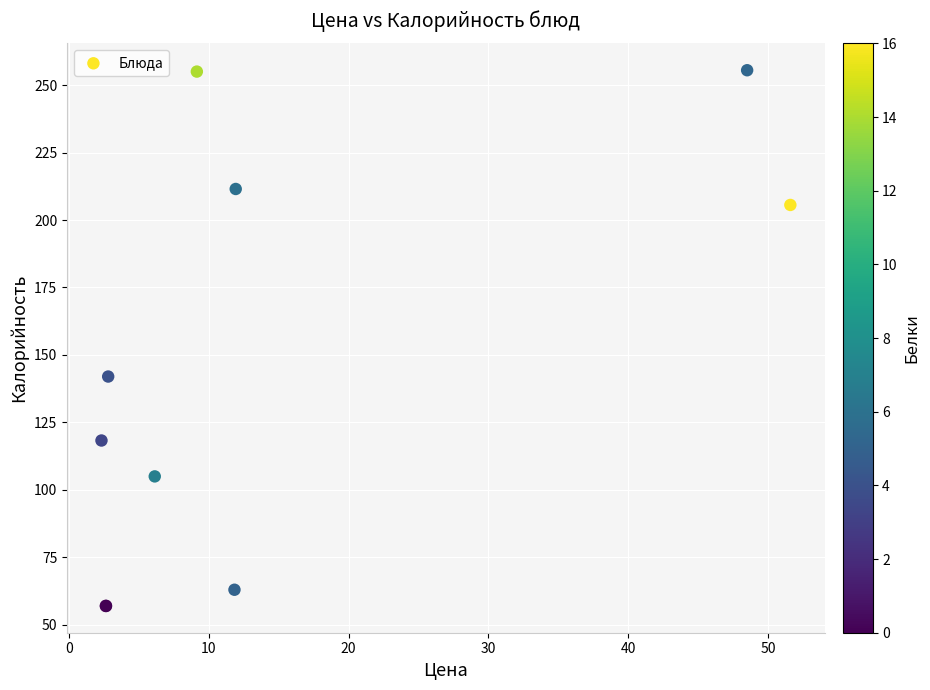

What Y value in the scatter plot is closest to 156?

142.0